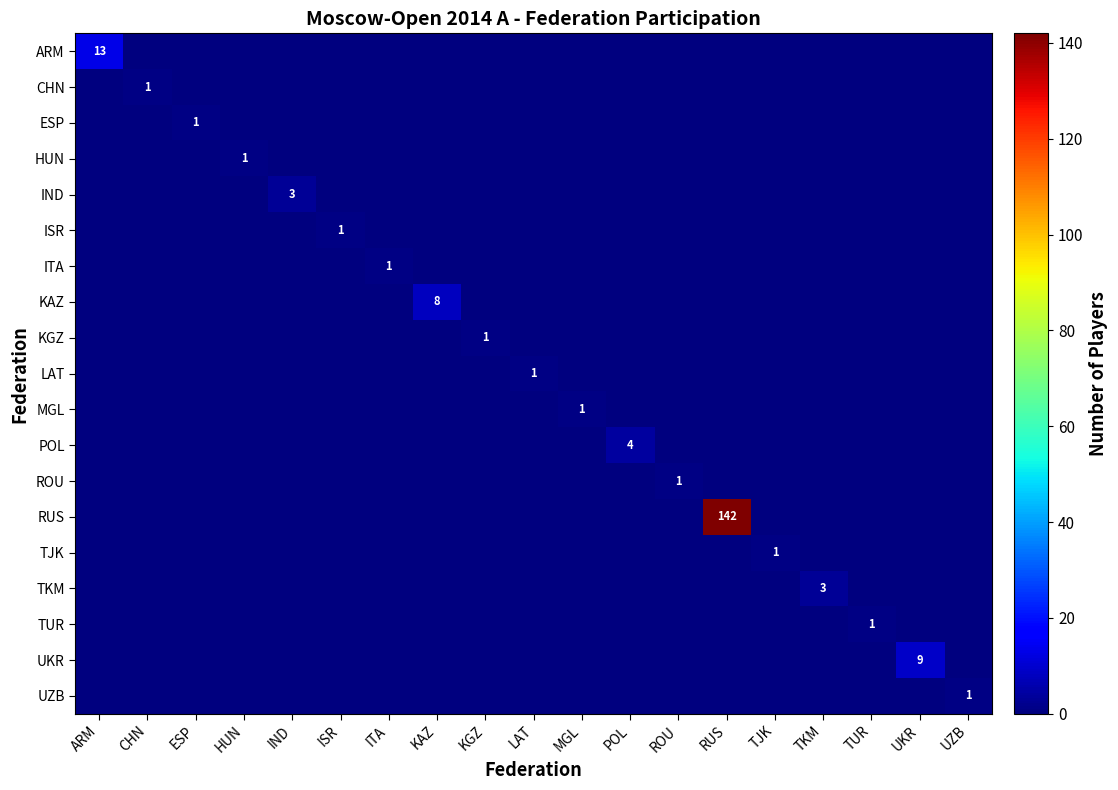

True or false: ROU has a value of -1 at HUN.

False